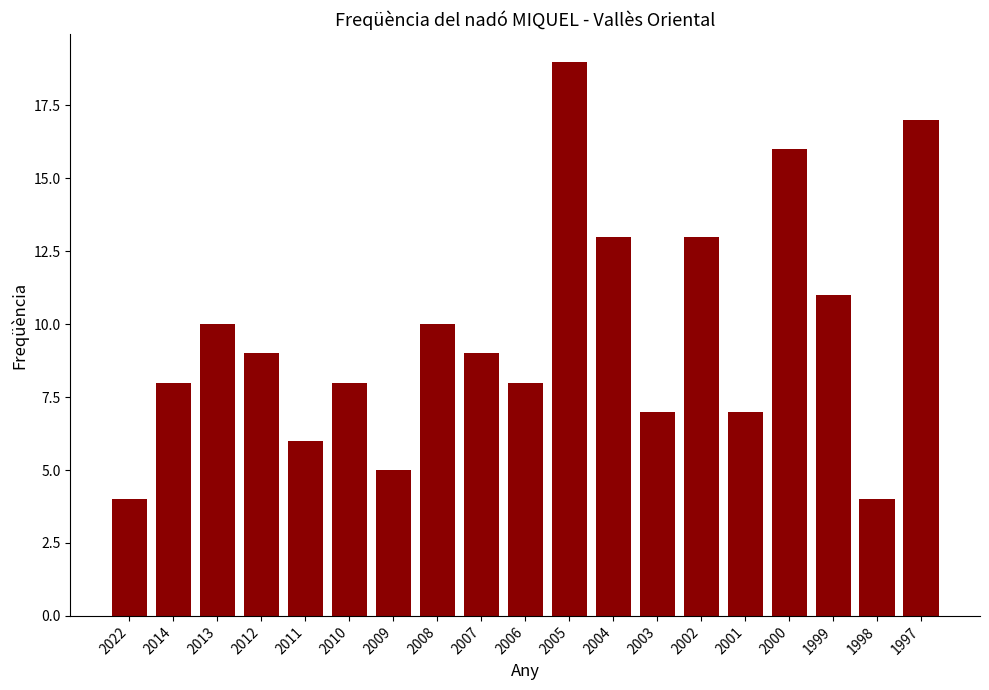

The value at 2010 is 11. True or false?

False